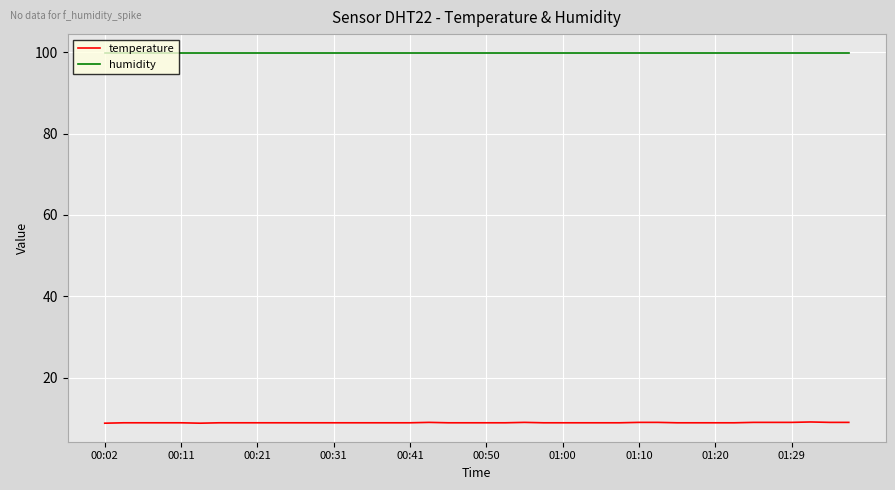

Which series has the widest spread of values?

temperature